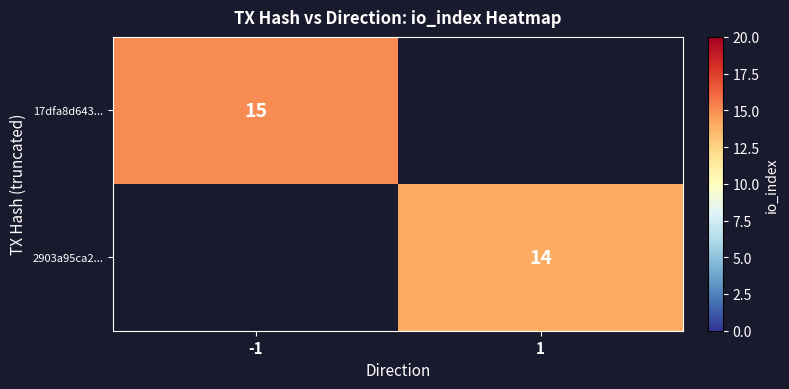

The 2903a95ca2... series shows 14 at 1. True or false?

True